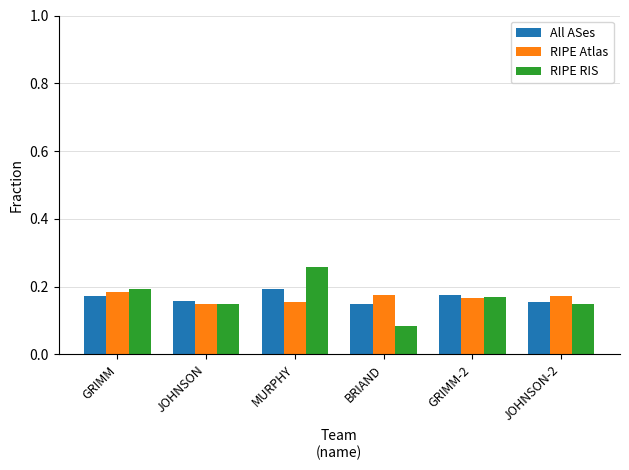

Which label corresponds to the largest value in the chart?

MURPHY